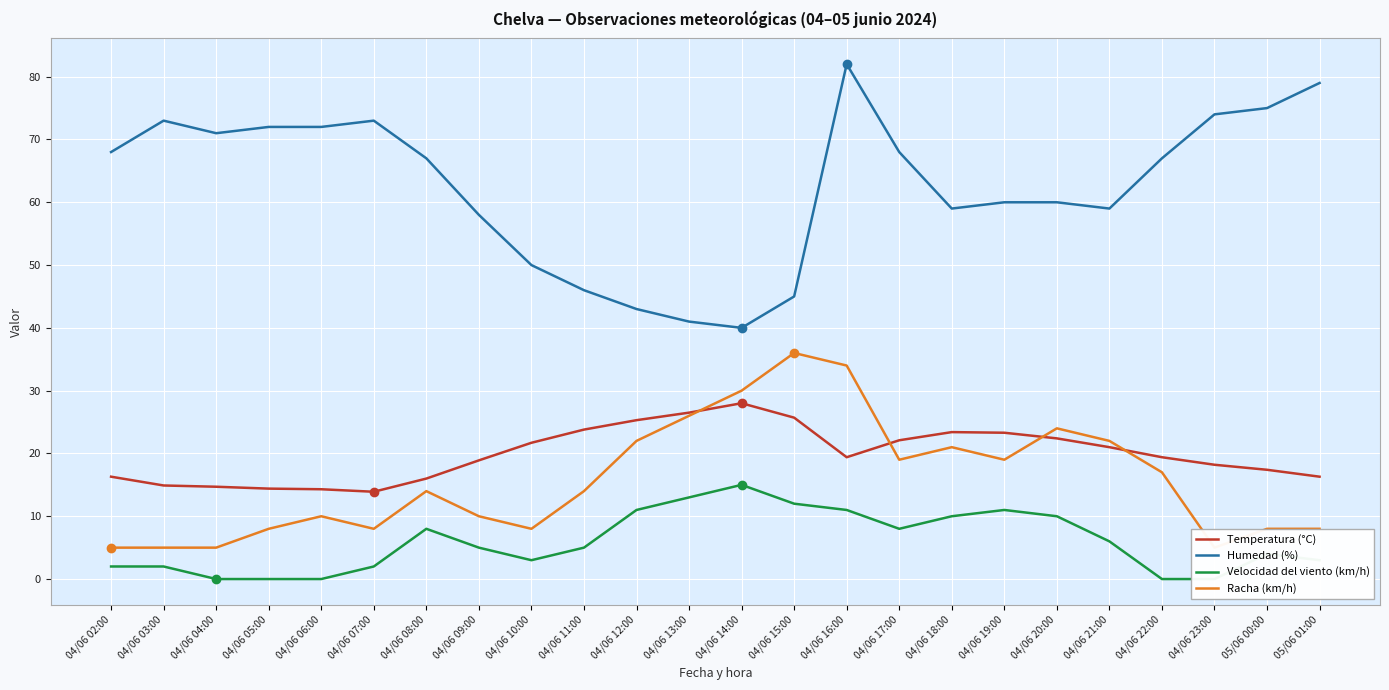

Which series has the widest spread of values?

Humedad (%)